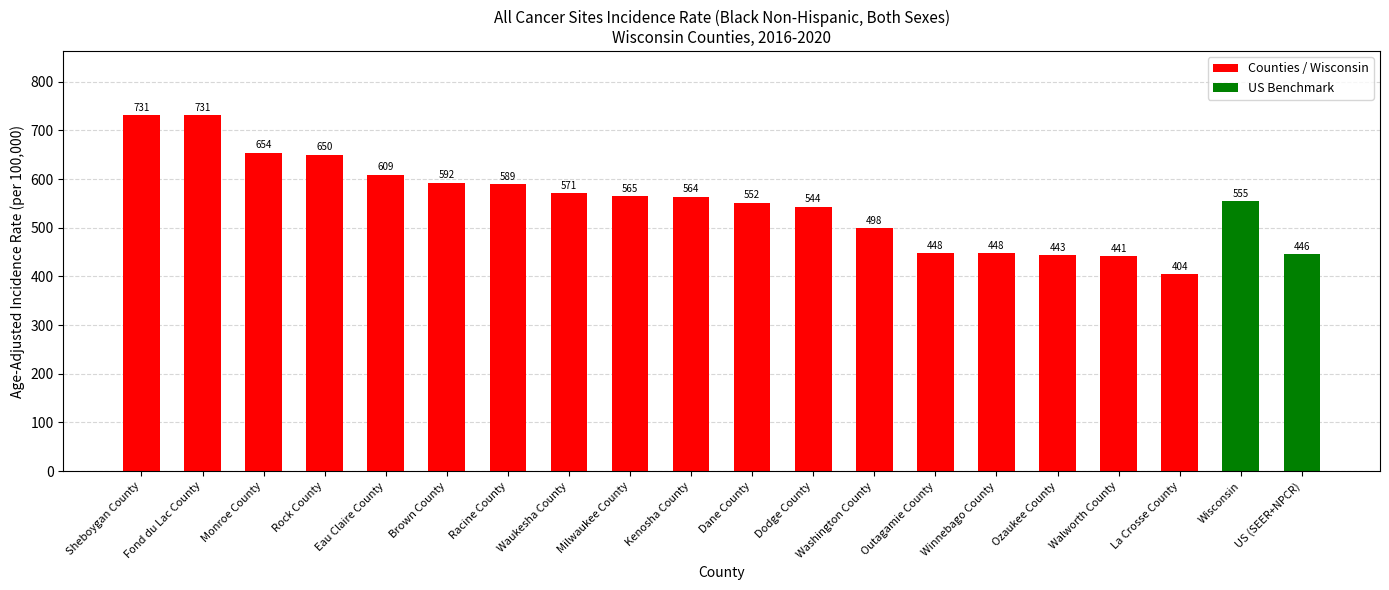

How many bars are there in total?

20